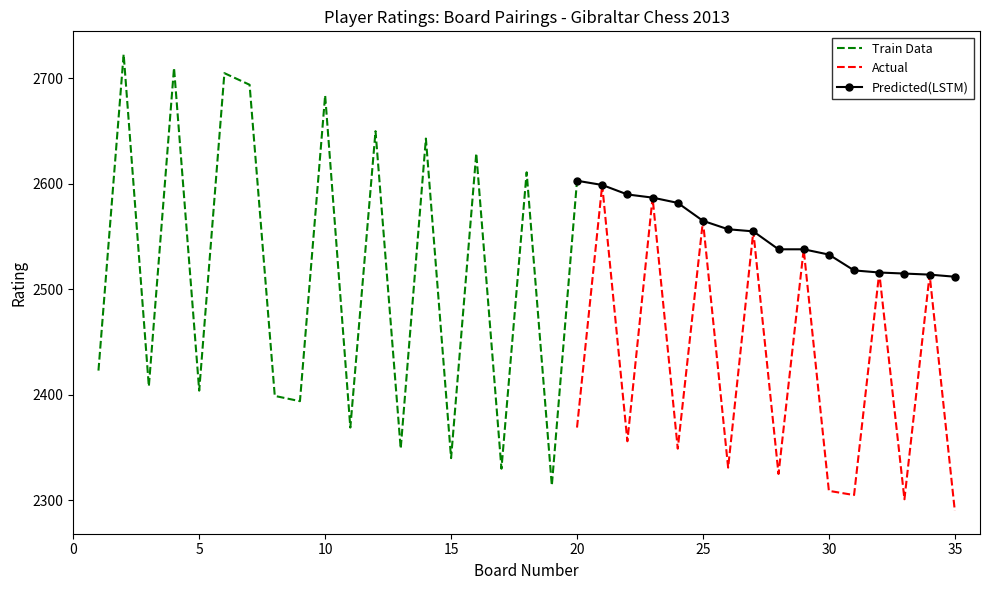

What is the value of the Train Data point at the 13th from the left?

2349